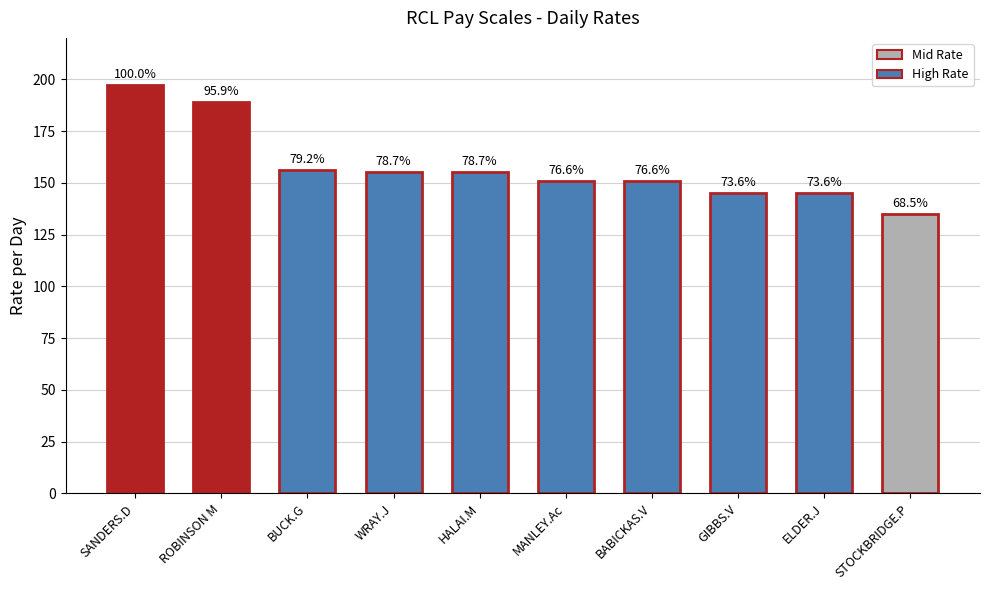

What is the value of the 10th bar from the left?

135